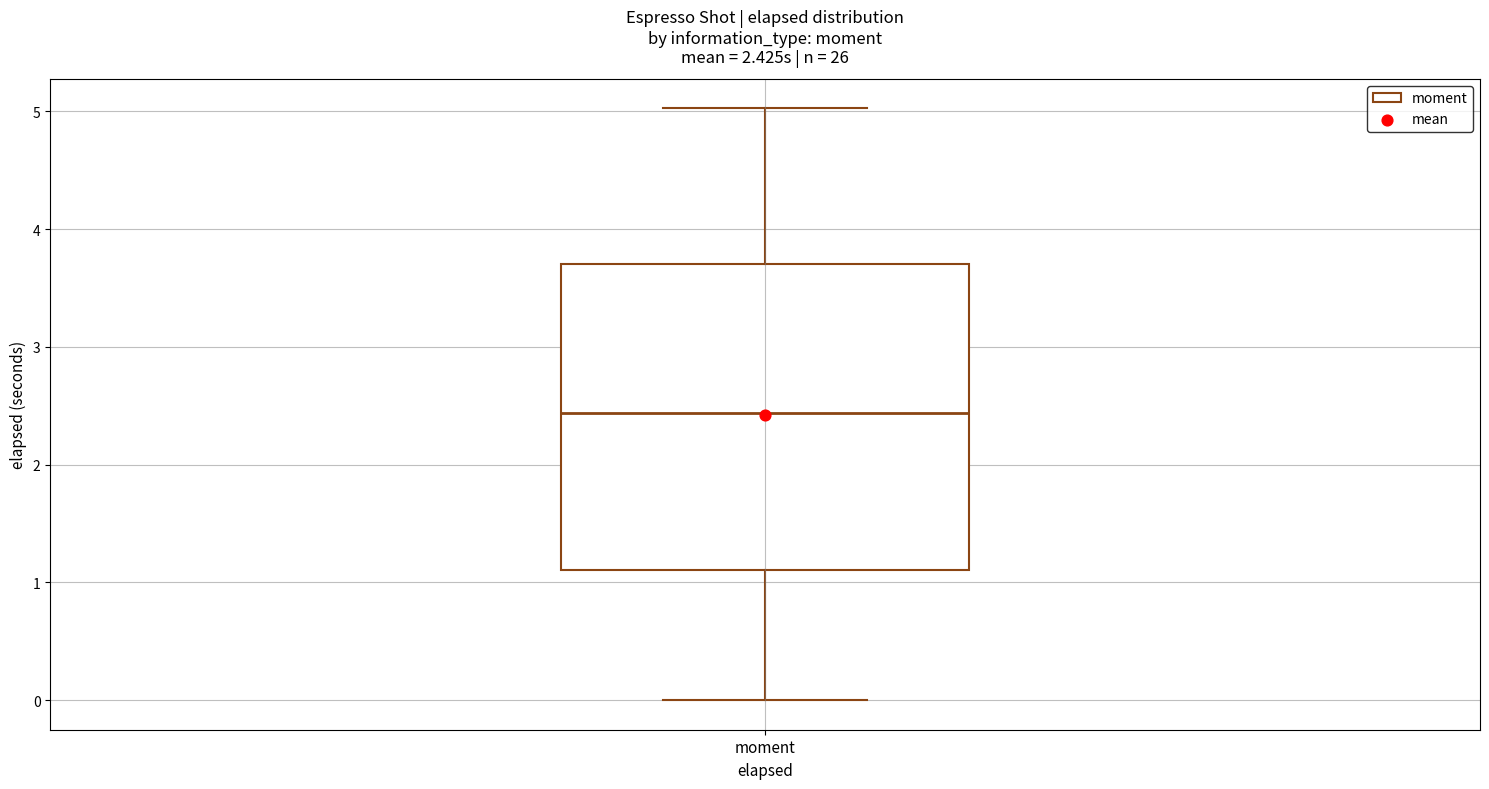

Where is the upper edge of the box for moment on the y-axis? The values are not printed on the chart, so give them approximately, as read against the axis.

3.7